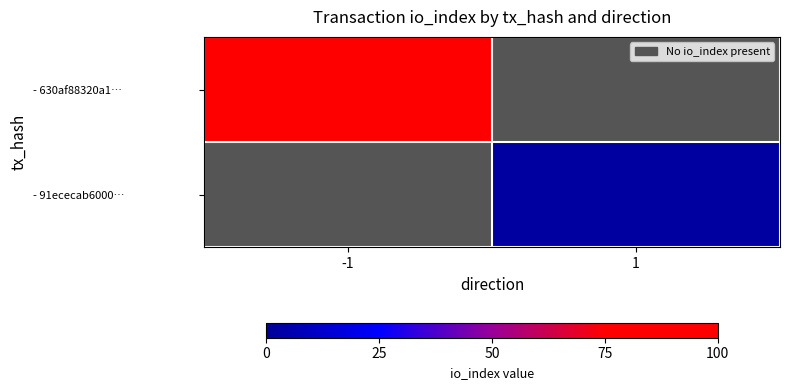

Rank the series by their average value, from highest to lowest.

- 630af88320a1…, - 91ececab6000…